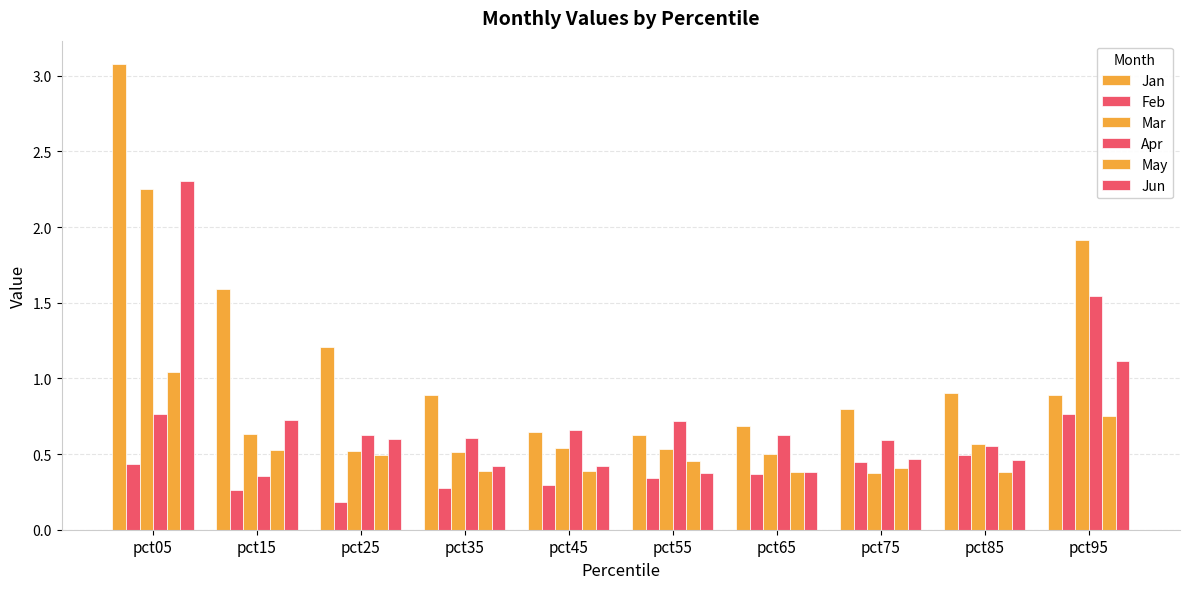

Does the chart contain stacked bars?

No